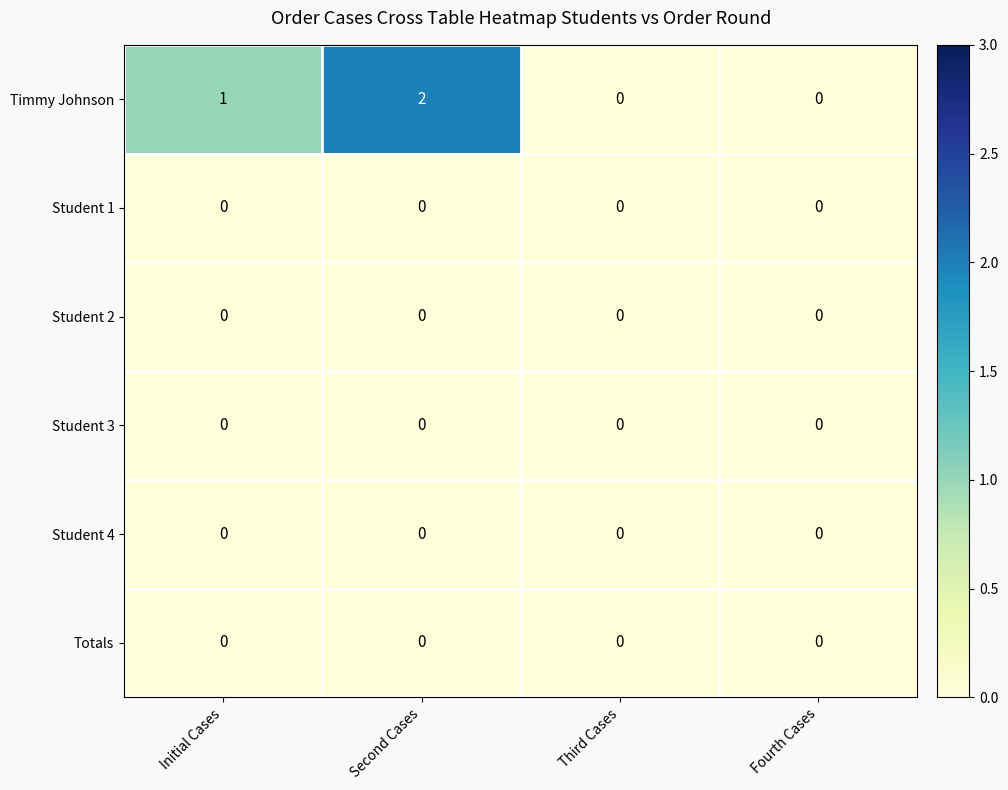

True or false: Student 4 has a value of 0 at Second Cases.

True